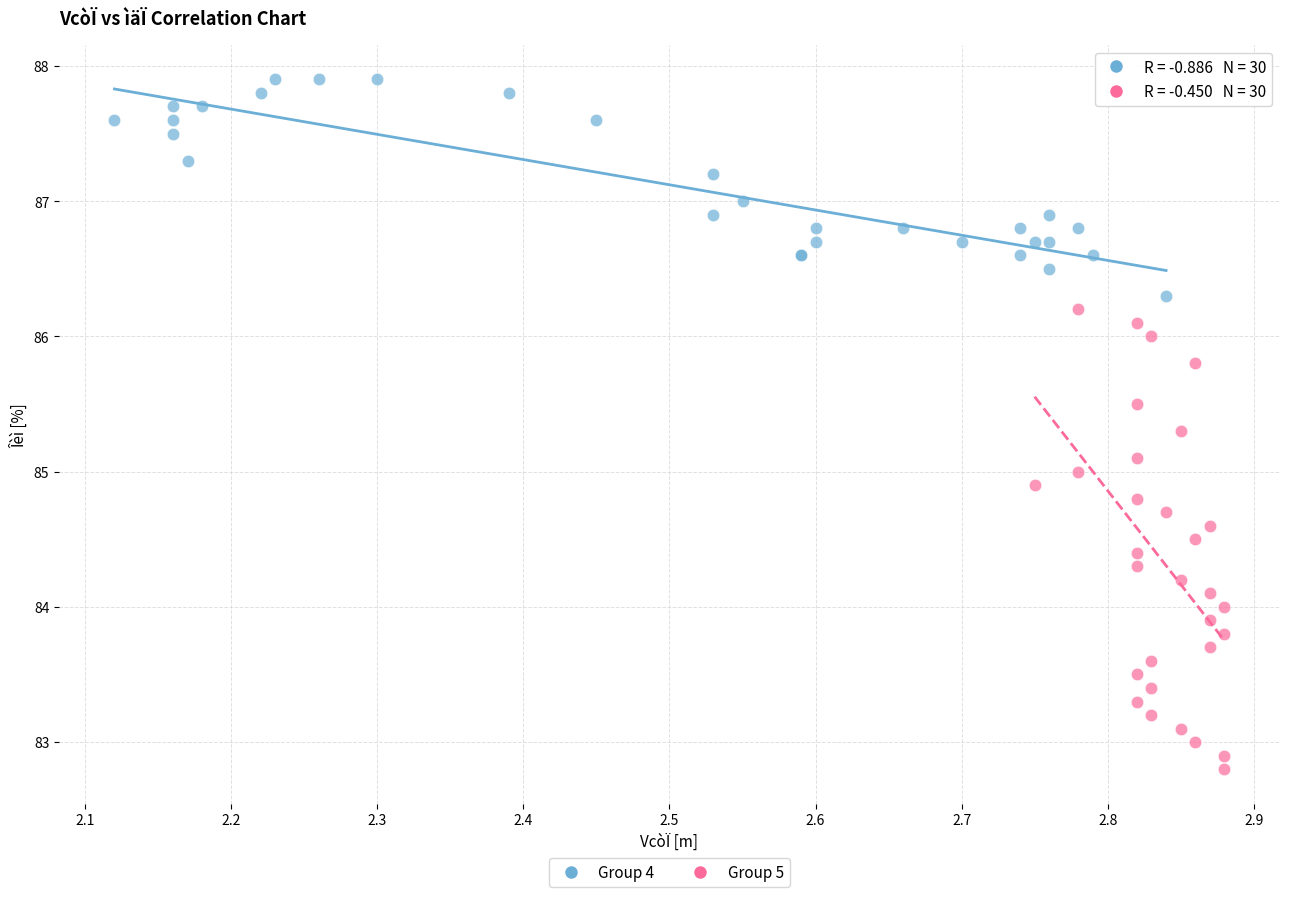

Which series has the widest spread of Y values?

Group 5